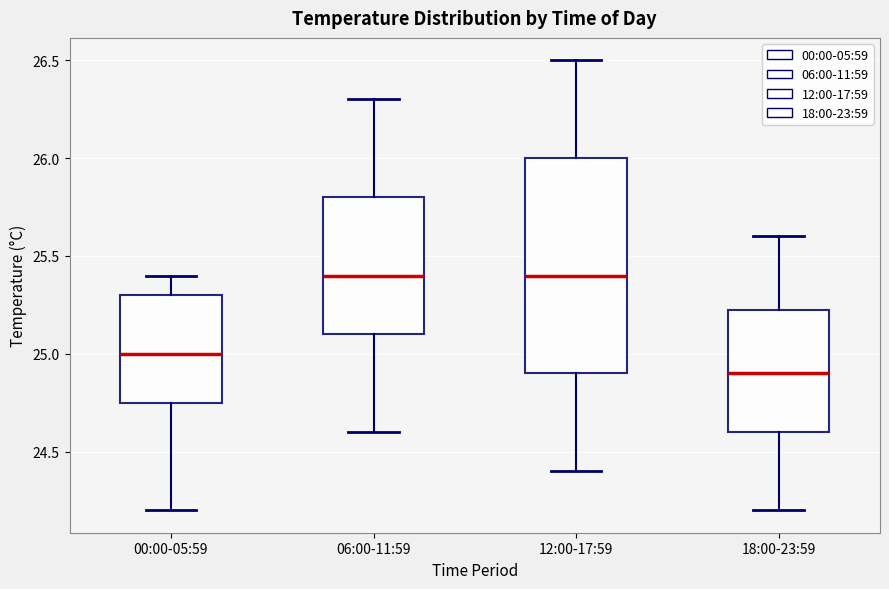

Where does the upper whisker of the box for 00:00-05:59 end on the y-axis? The values are not printed on the chart, so give them approximately, as read against the axis.

25.40